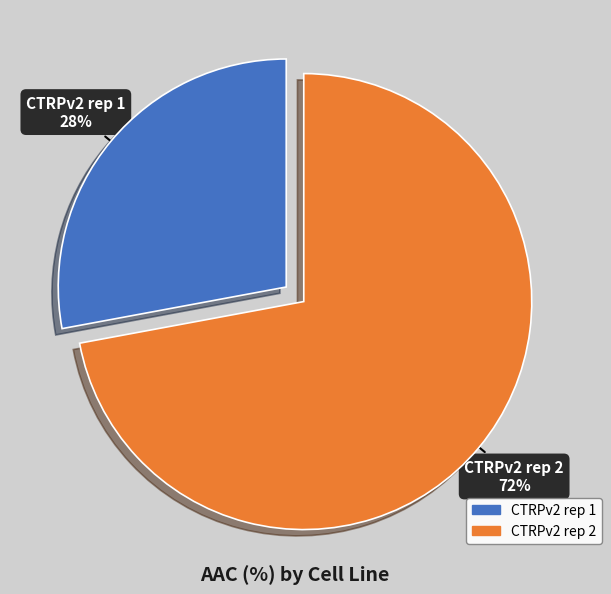

Count the number of slices in the pie.

2